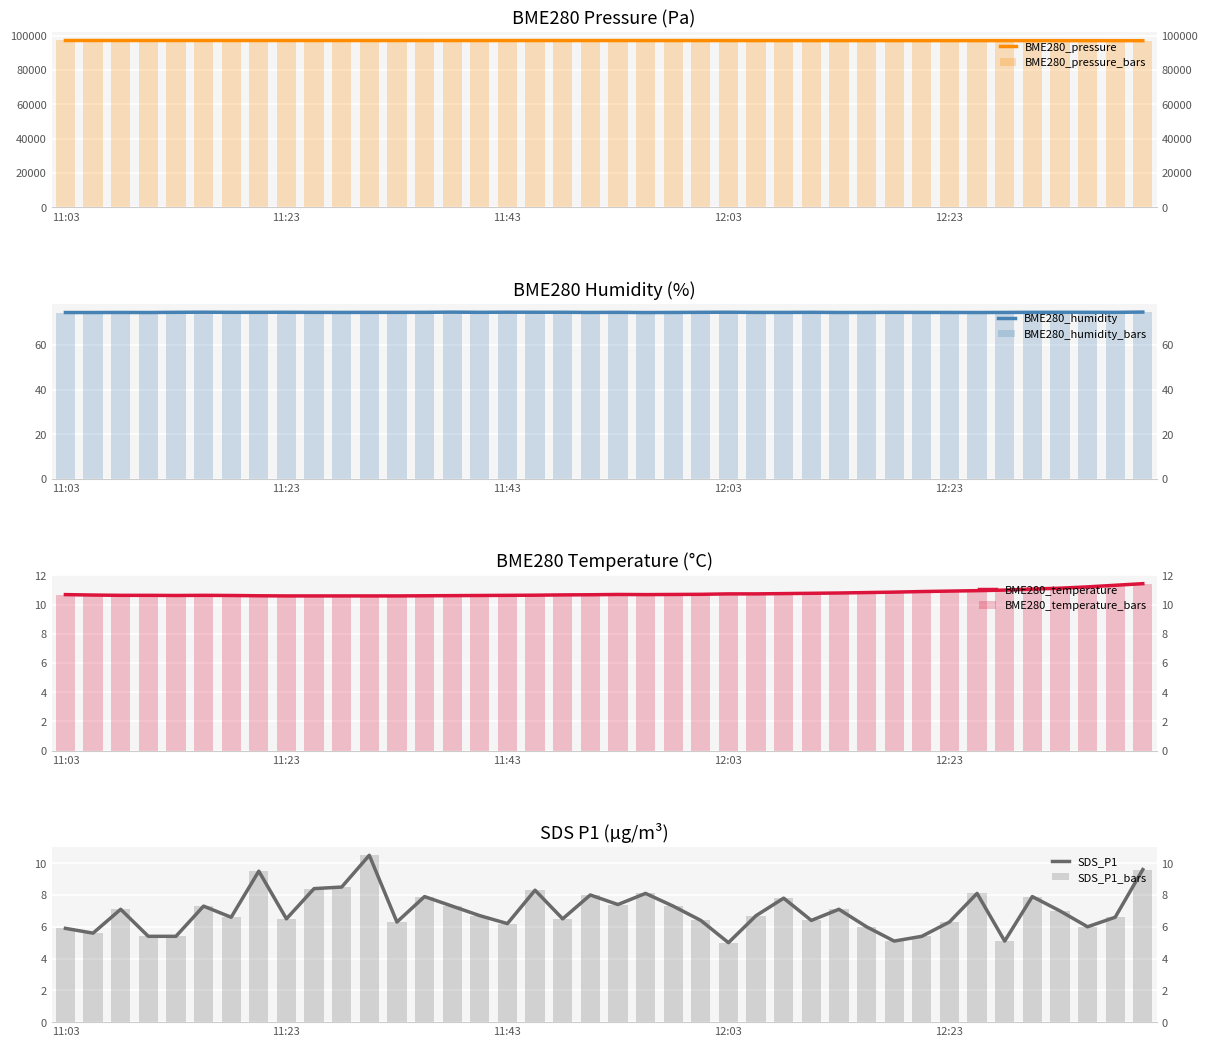

What is the average value of the SDS_P1 series?

7.0